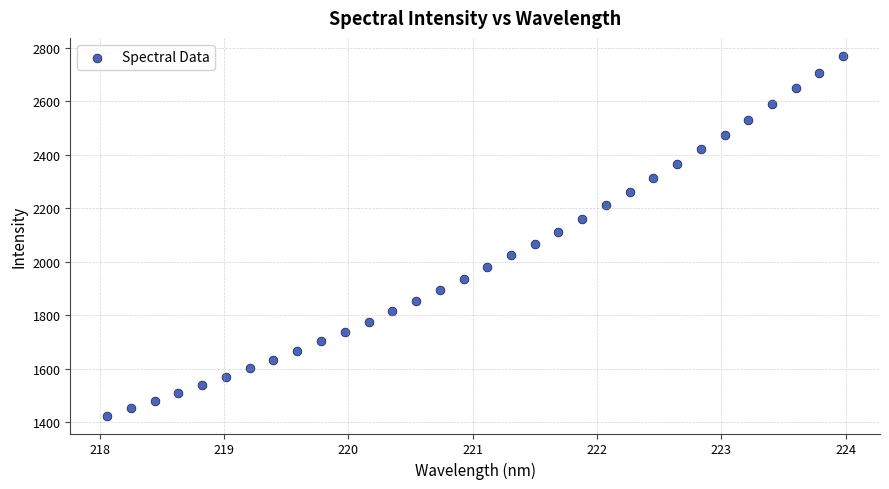

What is the range of X values (max minus min)?

5.9